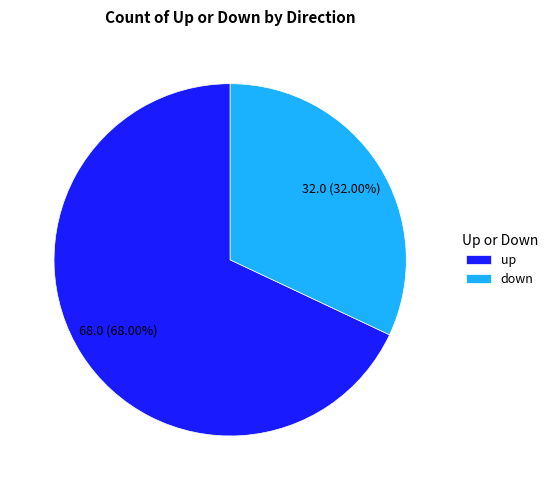

True or false: up accounts for 68% of the total.

True